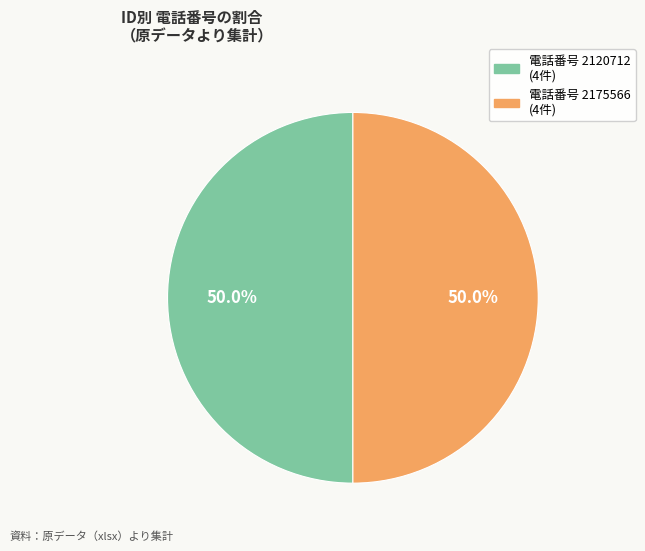

How many segments does this pie chart have?

2